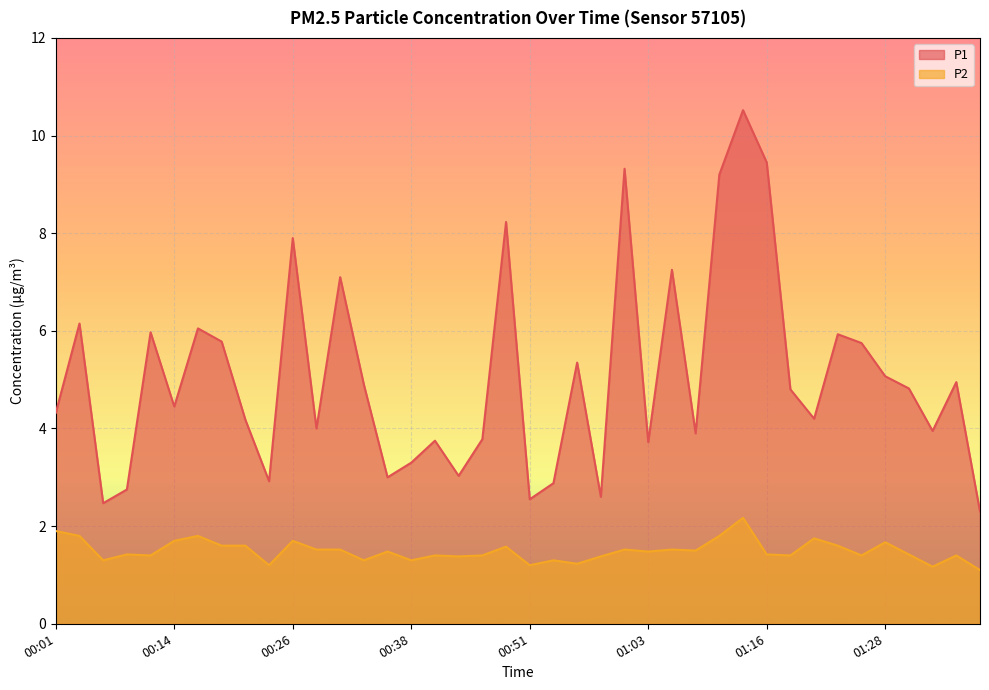

True or false: P1 has more than 2 interior local peaks.

True